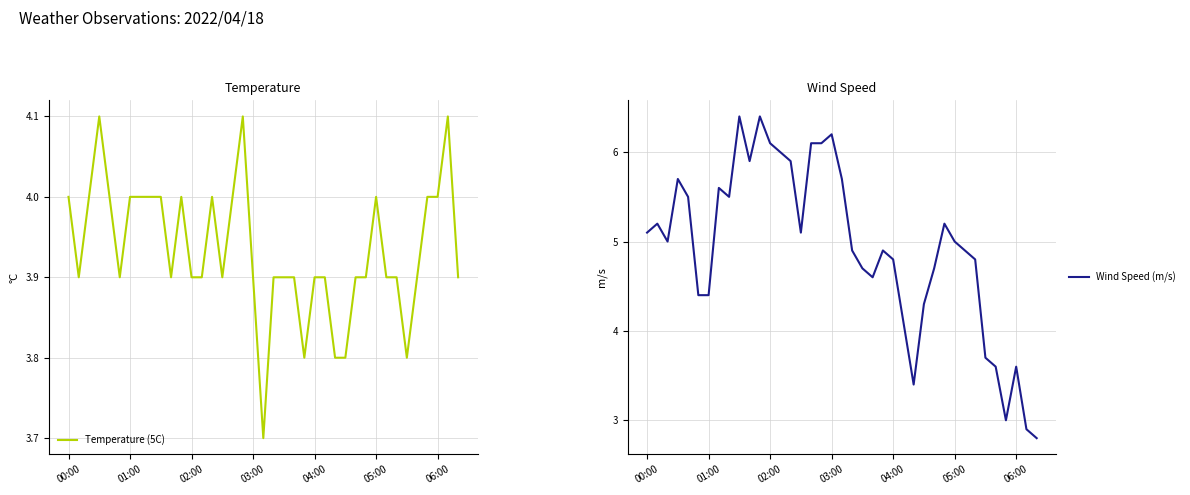

Reading left to right, extract all data points from this chart.

Temperature (5C): 4.0	3.9	4.0	4.1	4.0	3.9	4.0	4.0	4.0	4.0	3.9	4.0	3.9	3.9	4.0	3.9	4.0	4.1	3.9	3.7	3.9	3.9	3.9	3.8	3.9	3.9	3.8	3.8	3.9	3.9	4.0	3.9	3.9	3.8	3.9	4.0	4.0	4.1	3.9
Wind Speed (m/s): 5.1	5.2	5.0	5.7	5.5	4.4	4.4	5.6	5.5	6.4	5.9	6.4	6.1	6.0	5.9	5.1	6.1	6.1	6.2	5.7	4.9	4.7	4.6	4.9	4.8	4.1	3.4	4.3	4.7	5.2	5.0	4.9	4.8	3.7	3.6	3.0	3.6	2.9	2.8